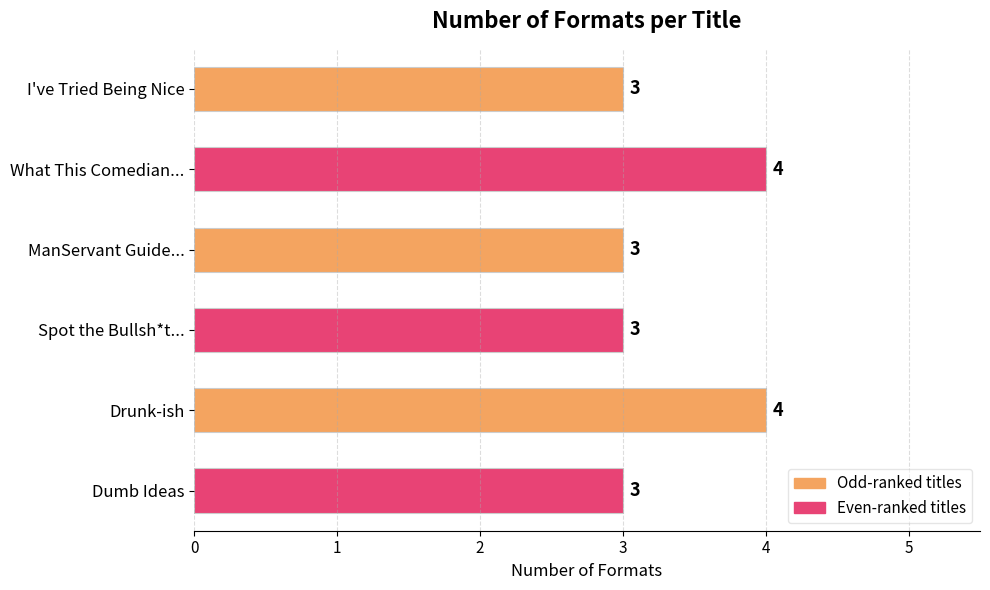

The value at What This Comedian... is 4. True or false?

True